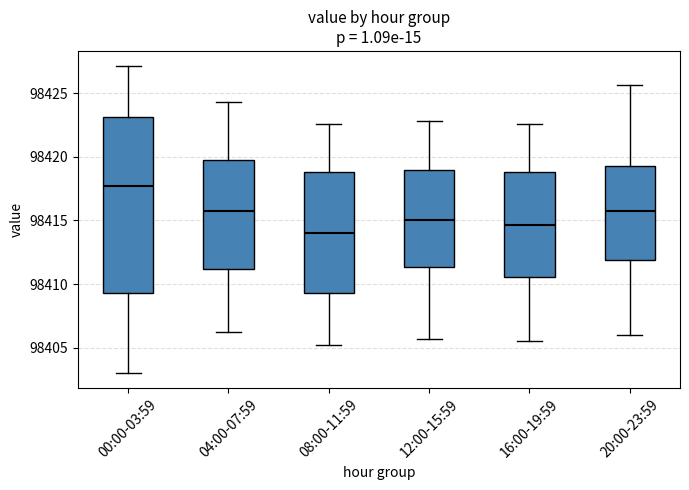

Reading left to right, read every box against the y-axis: the position of its median line, the range the box covers, and the ends of its whiskers. The values are not printed on the chart, so give them approximately, as read against the axis.

00:00-03:59: median 98417.5, box 98409.5 to 98423.0, whiskers 98403.0 to 98427.0
04:00-07:59: median 98416.0, box 98411.0 to 98419.5, whiskers 98406.0 to 98424.5
08:00-11:59: median 98414.0, box 98409.5 to 98419.0, whiskers 98405.0 to 98422.5
12:00-15:59: median 98415.0, box 98411.5 to 98419.0, whiskers 98405.5 to 98423.0
16:00-19:59: median 98414.5, box 98410.5 to 98419.0, whiskers 98405.5 to 98422.5
20:00-23:59: median 98416.0, box 98412.0 to 98419.5, whiskers 98406.0 to 98425.5